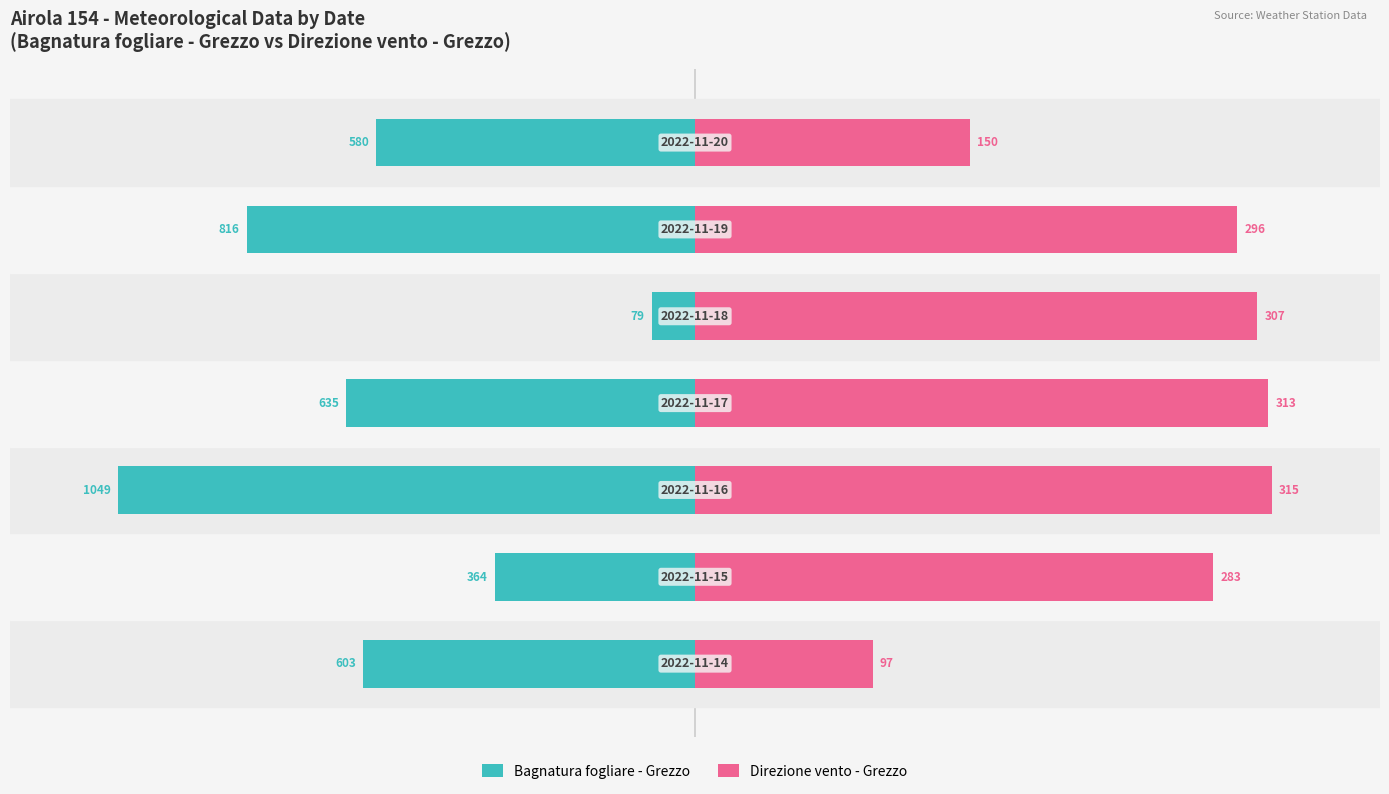

At 3, list the series in order from smallest to largest.

Bagnatura fogliare - Grezzo, Direzione vento - Grezzo